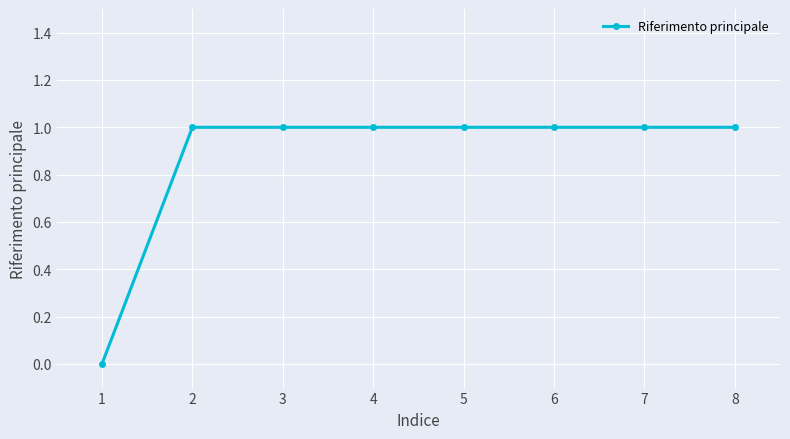

What is the approximate value at 5?

1